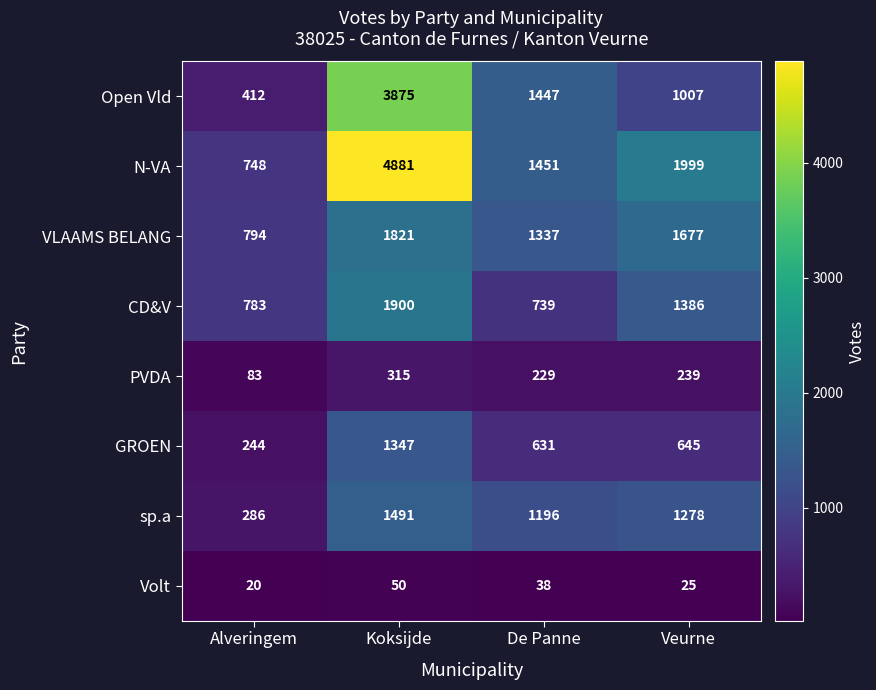

List the labels in order of Open Vld value, smallest first.

Alveringem, Veurne, De Panne, Koksijde